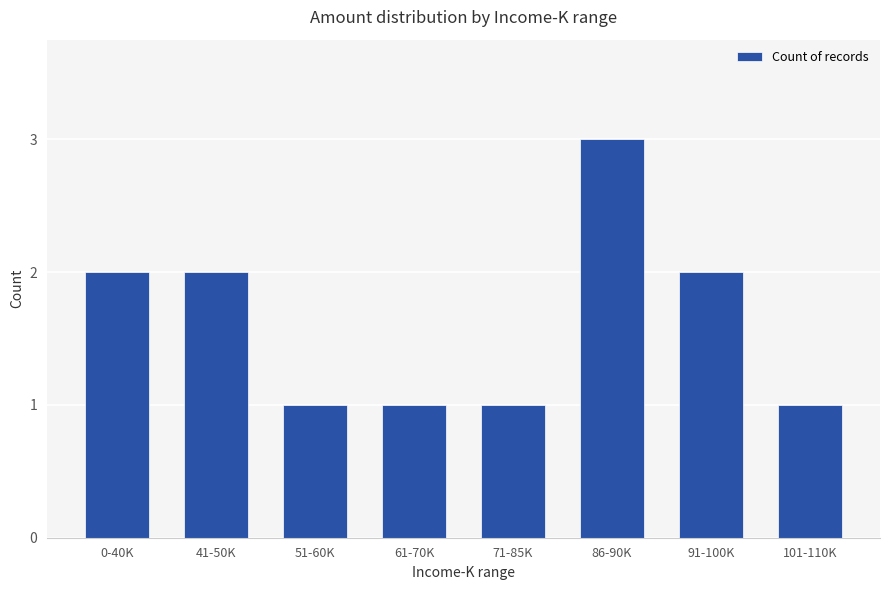

Reading left to right, list all the values displayed in this chart.

0-40K=2	41-50K=2	51-60K=1	61-70K=1	71-85K=1	86-90K=3	91-100K=2	101-110K=1